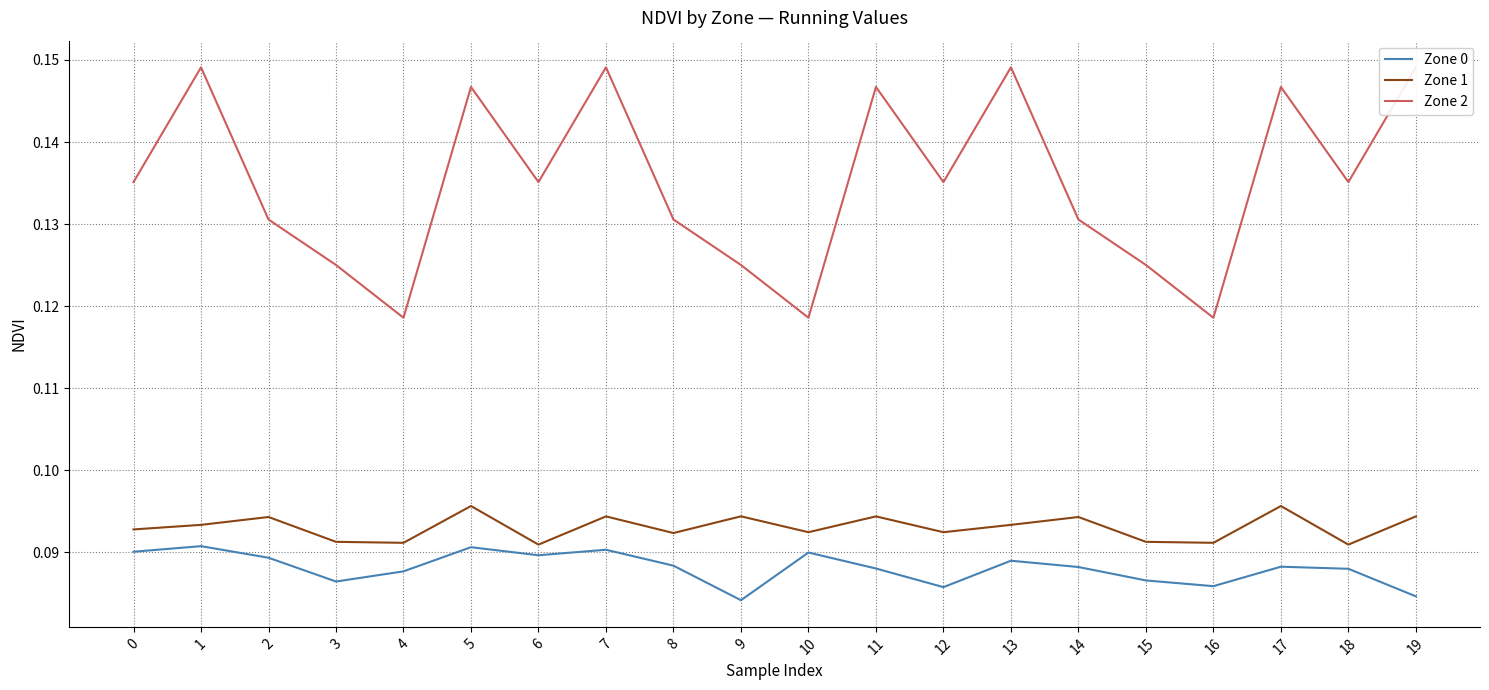

Where is the first local minimum for Zone 0?

3